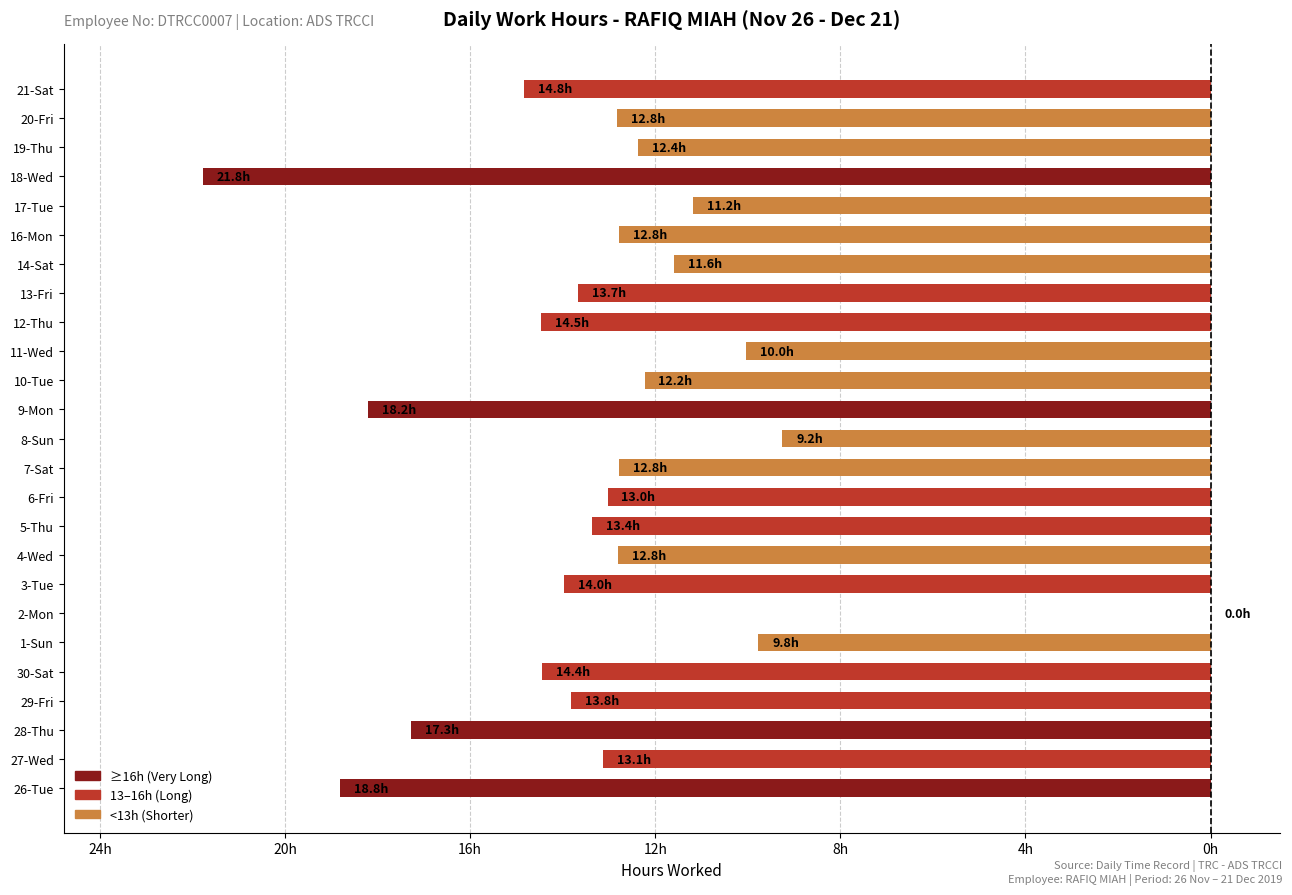

Are the bars horizontal?

Yes